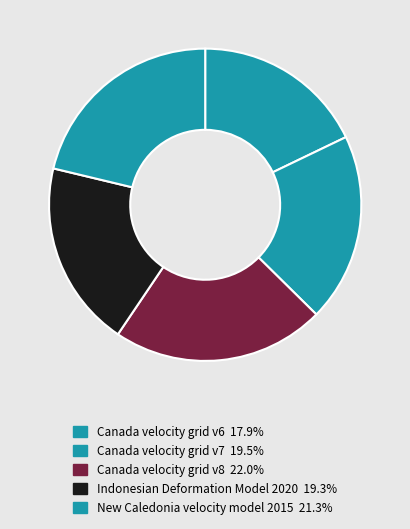

Is it true that Indonesian Deformation Model 2020 is 32% of the pie?

False